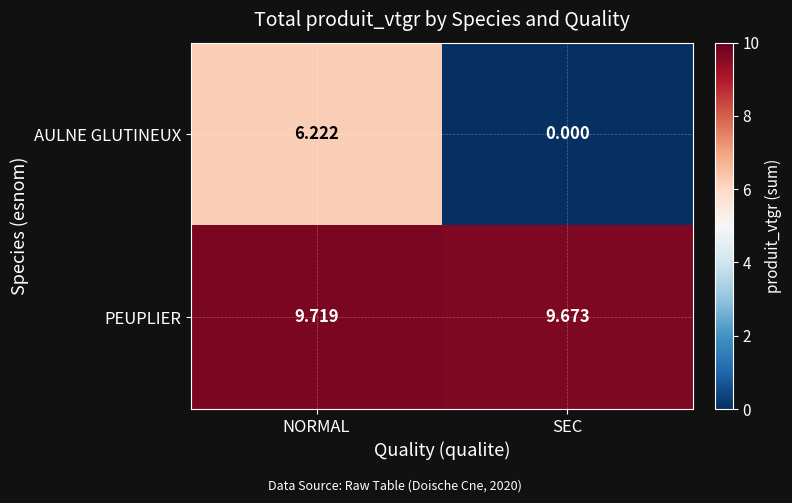

Between NORMAL and SEC, which series saw the biggest shift?

AULNE GLUTINEUX